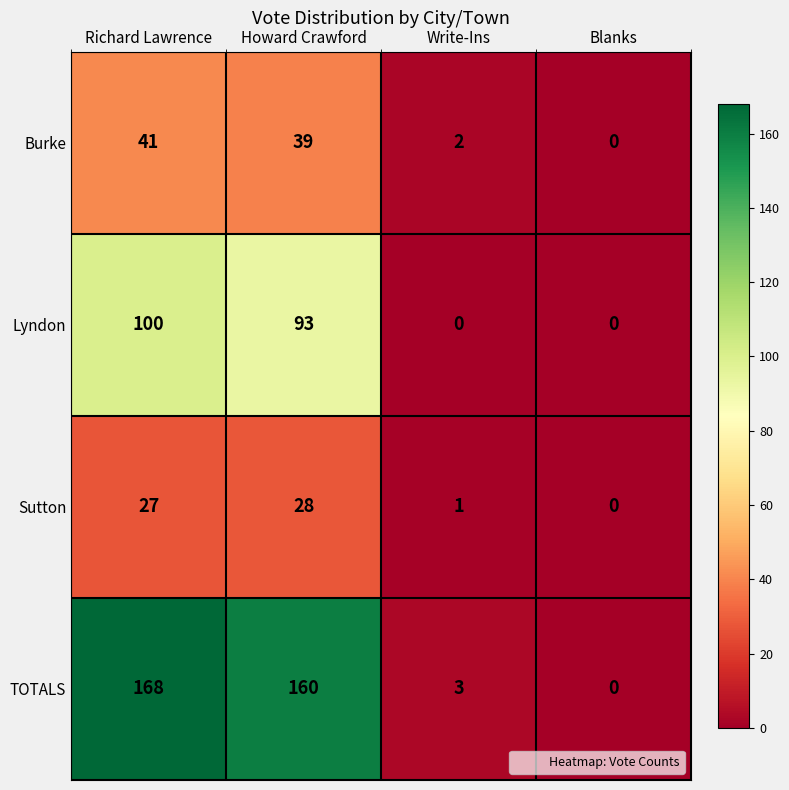

Where does the Lyndon series first go above 93?

Richard Lawrence